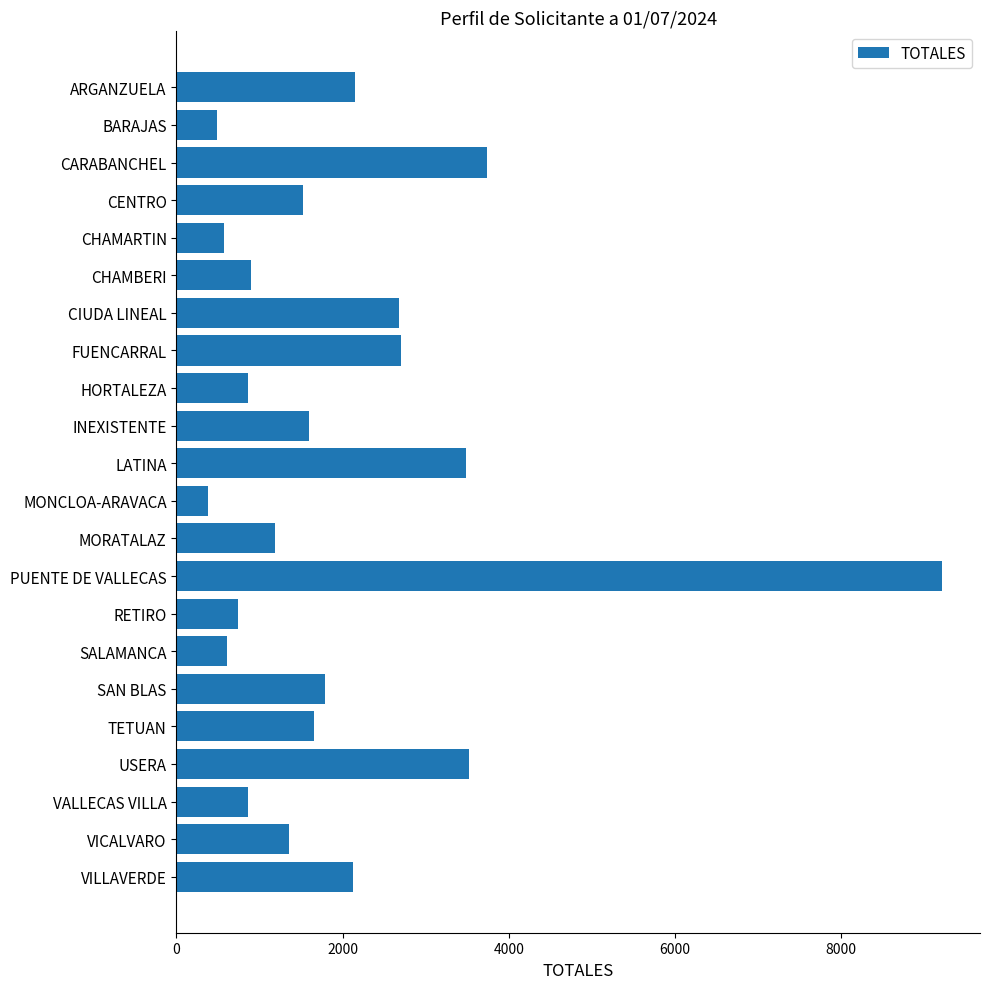

What is the change in value from ARGANZUELA to USERA?

+1372